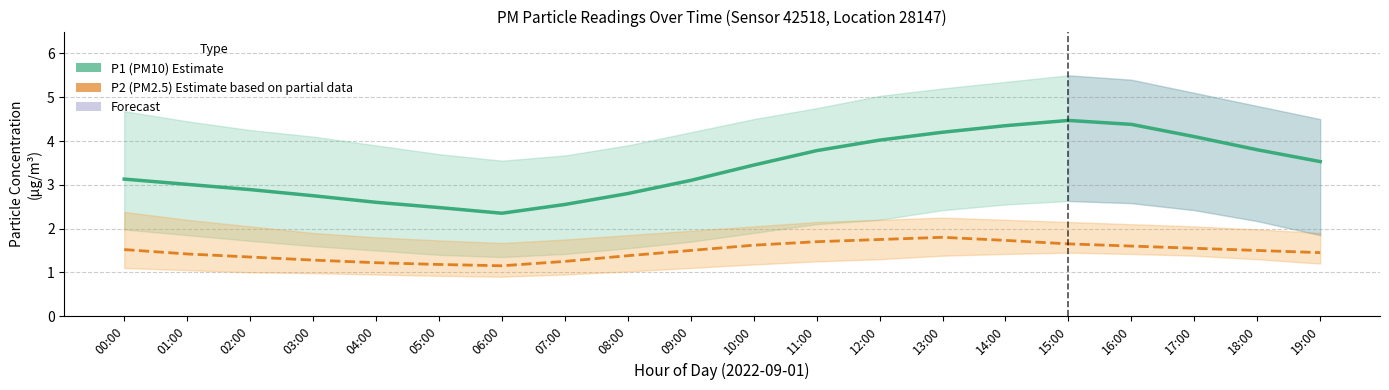

List the series in order of their overall mean, highest first.

P1 (PM10), P2 (PM2.5)